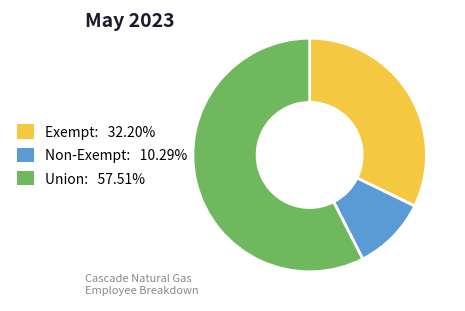

Count the number of slices in the pie.

3